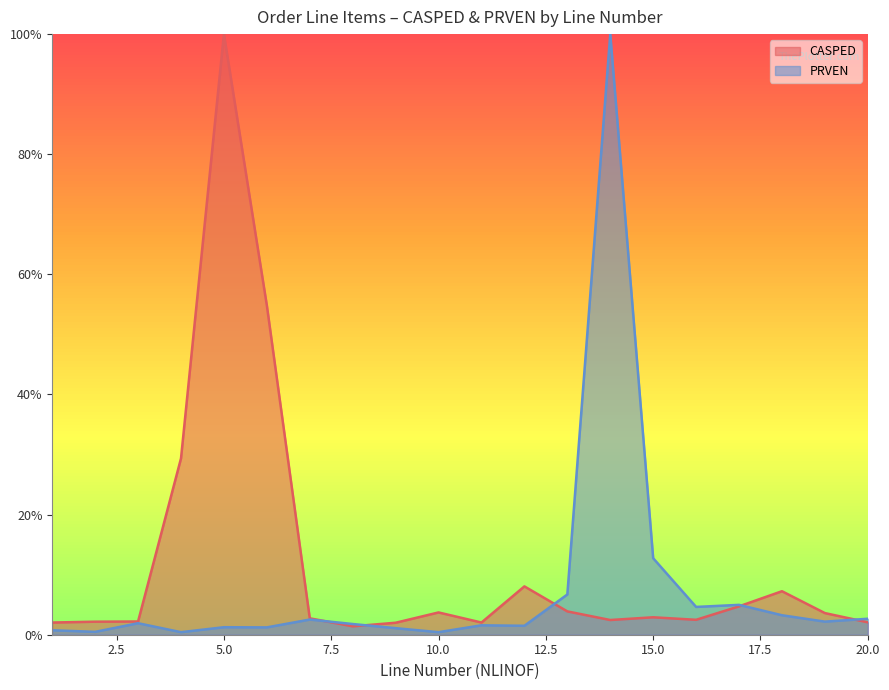

True or false: PRVEN and CASPED intersect in this chart.

True